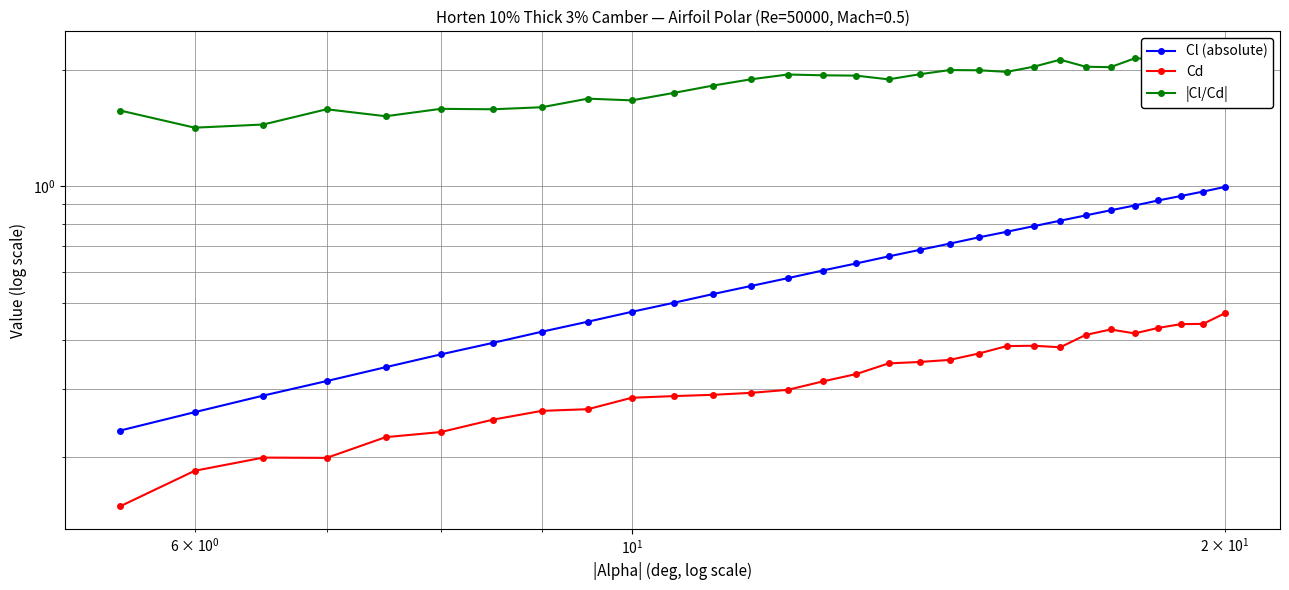

True or false: |Cl/Cd| and Cl (absolute) cross at least once.

False